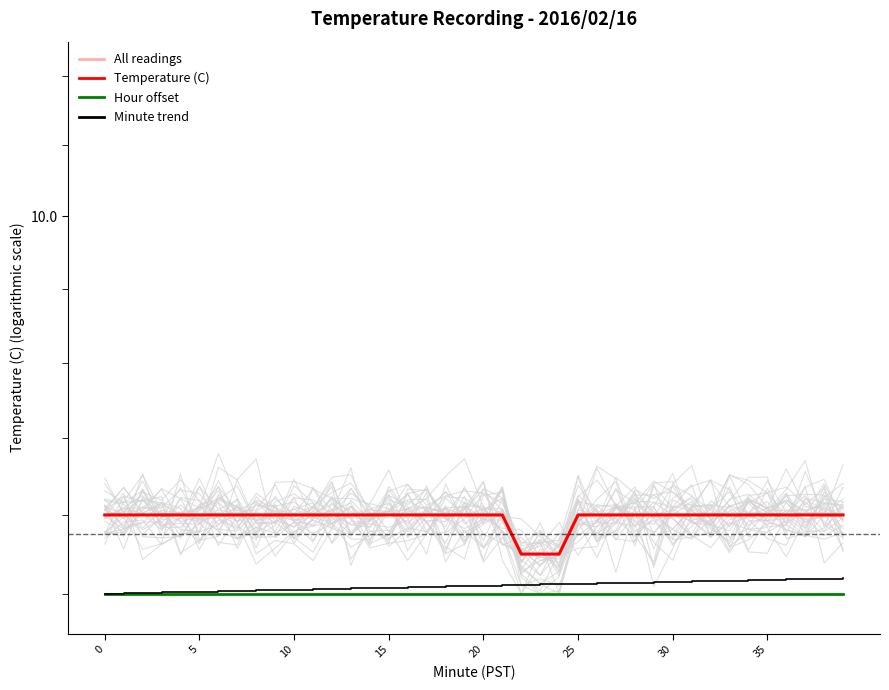

At which category is the sum across all series the highest?

39